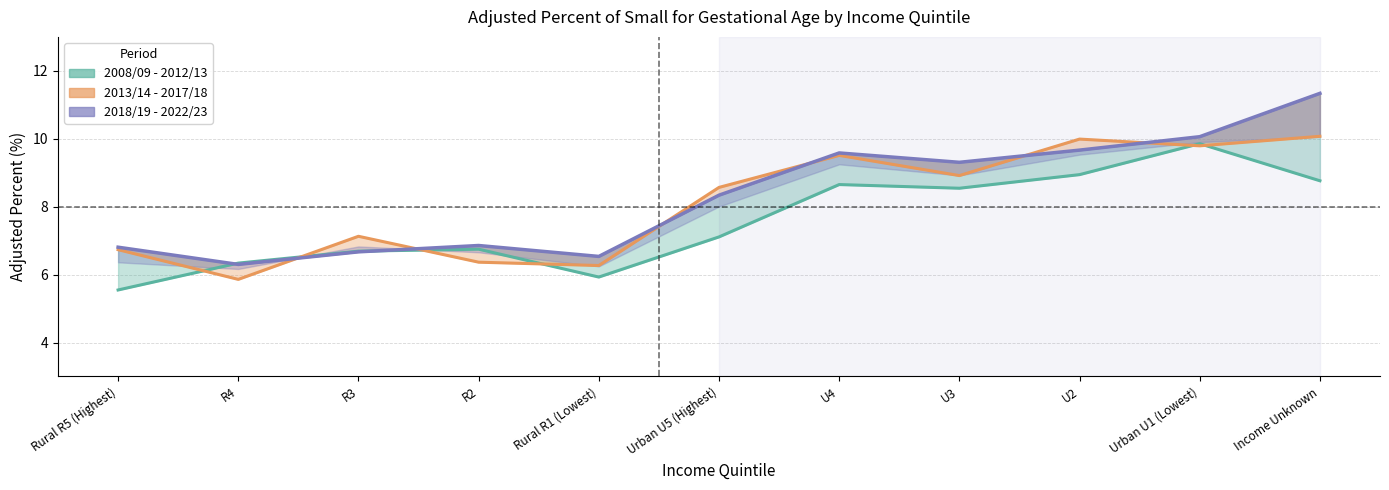

What is the label of the 9th point from the left?

U2